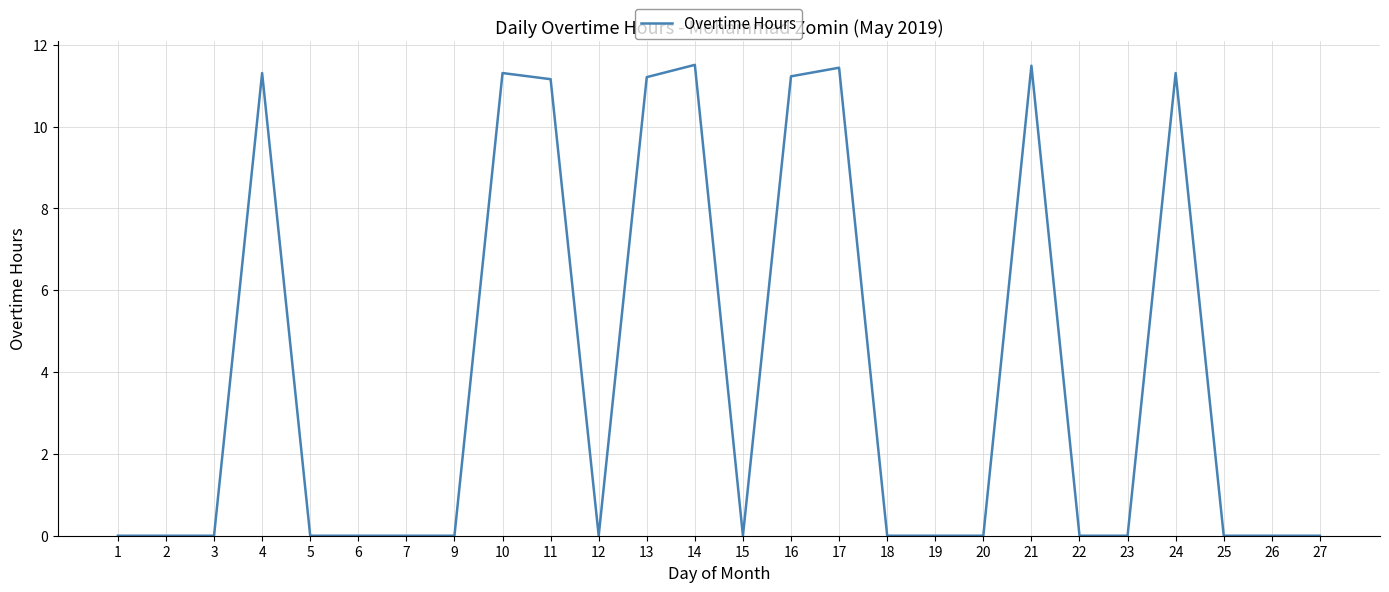

The value at 26 is 0.0. True or false?

True